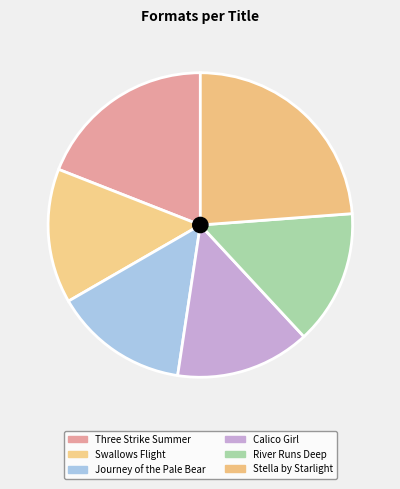

How many slices are in this pie chart?

6